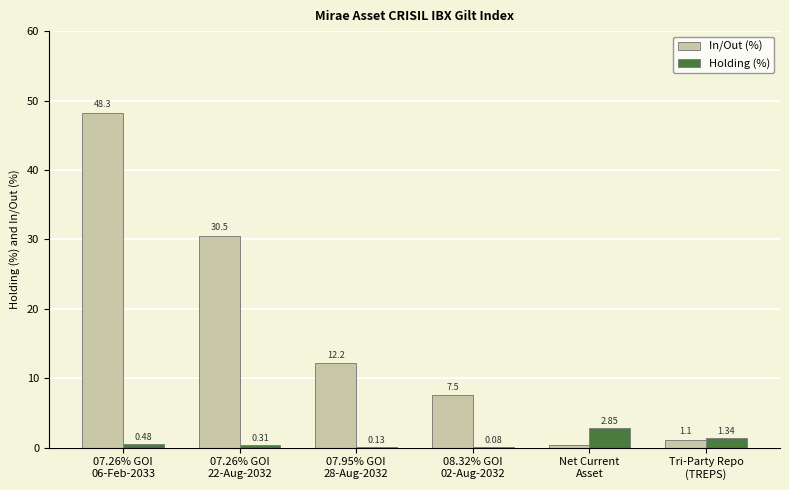

Which series has the largest range (max minus min)?

In/Out (%)